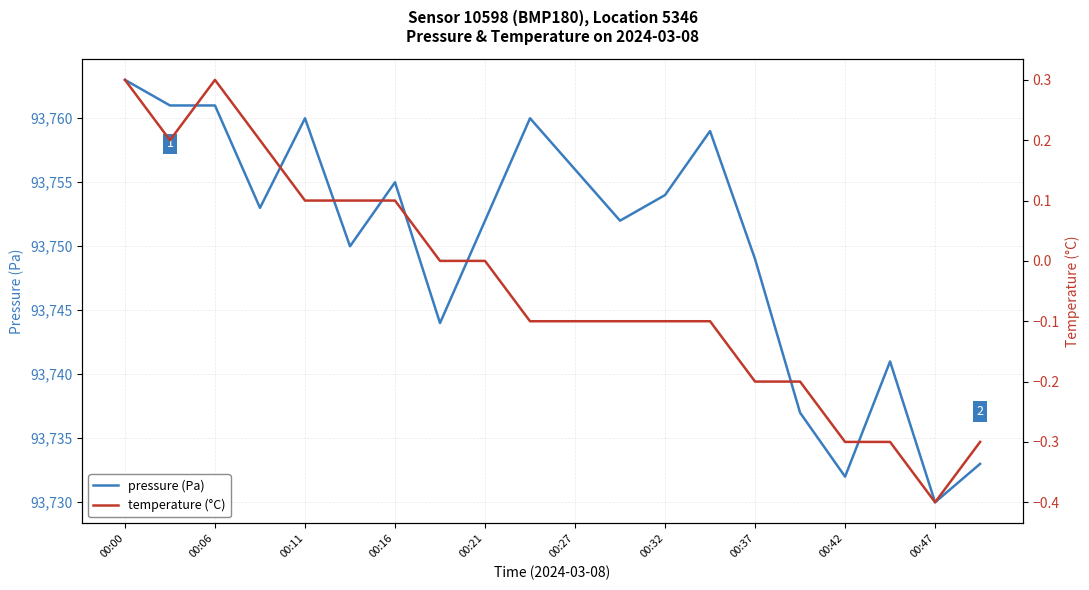

What is the maximum value shown in the chart?

93763.0